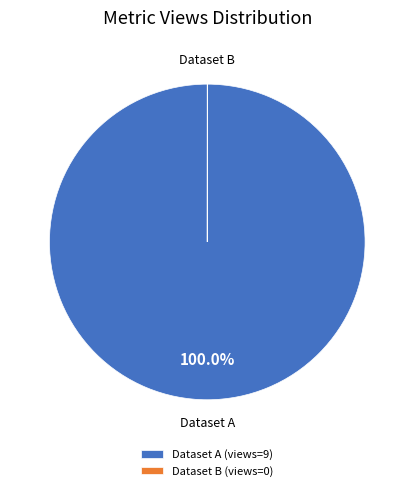

Which category has the biggest portion of the pie?

Dataset A (views=9)